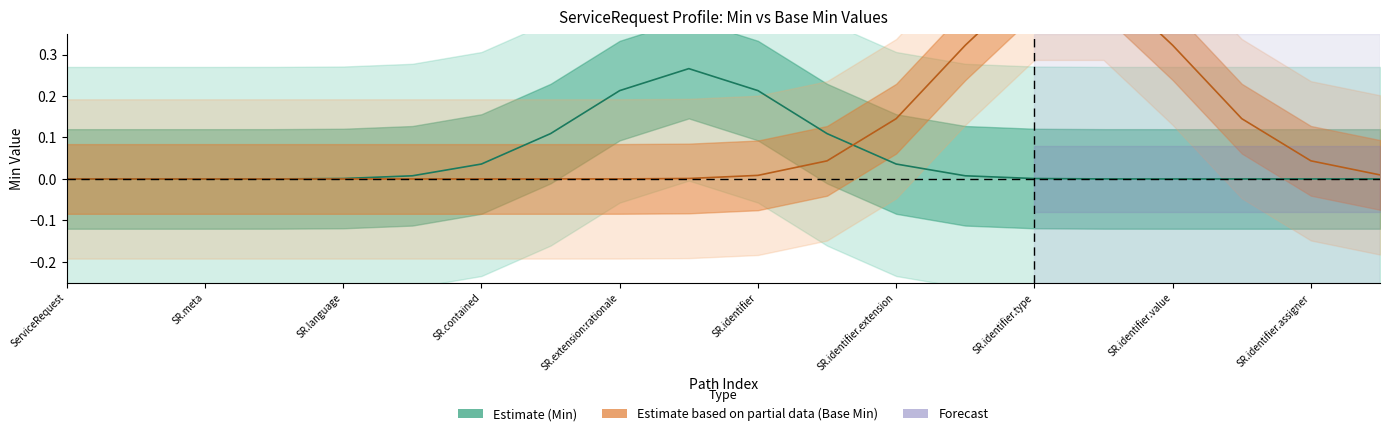

Does the chart have visible grid lines?

No